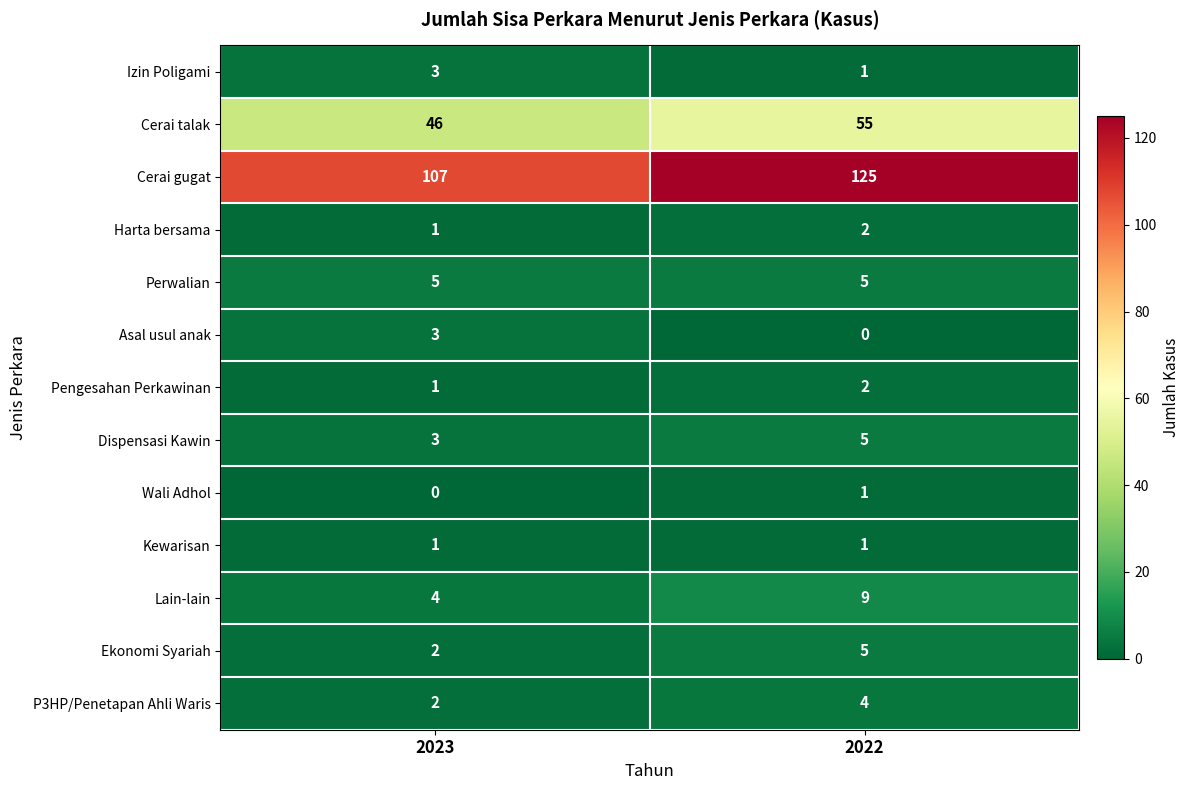

Rank the categories by Cerai gugat value from lowest to highest.

2023, 2022